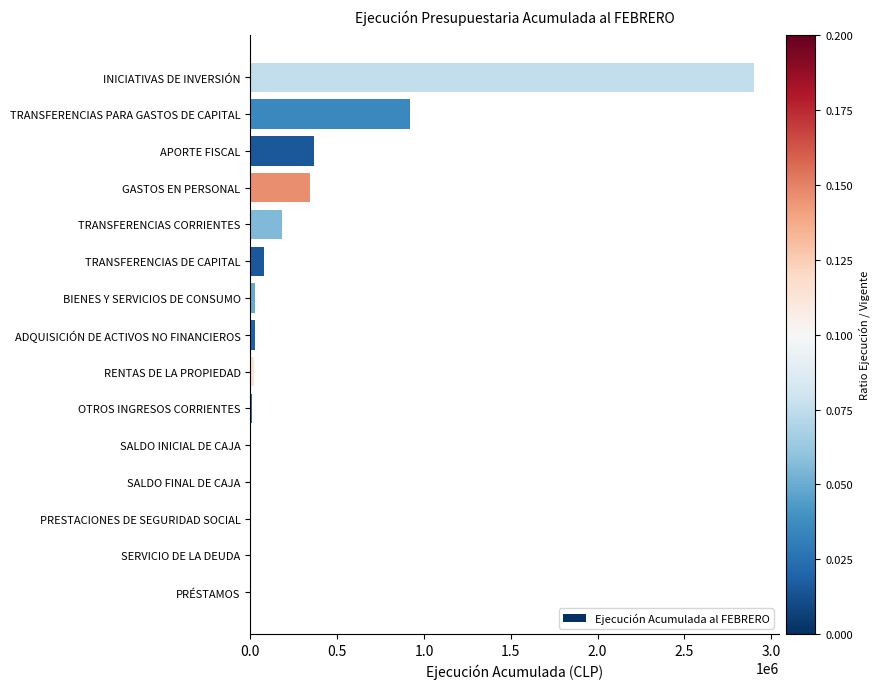

What is the change in value from SERVICIO DE LA DEUDA to APORTE FISCAL?

+367895